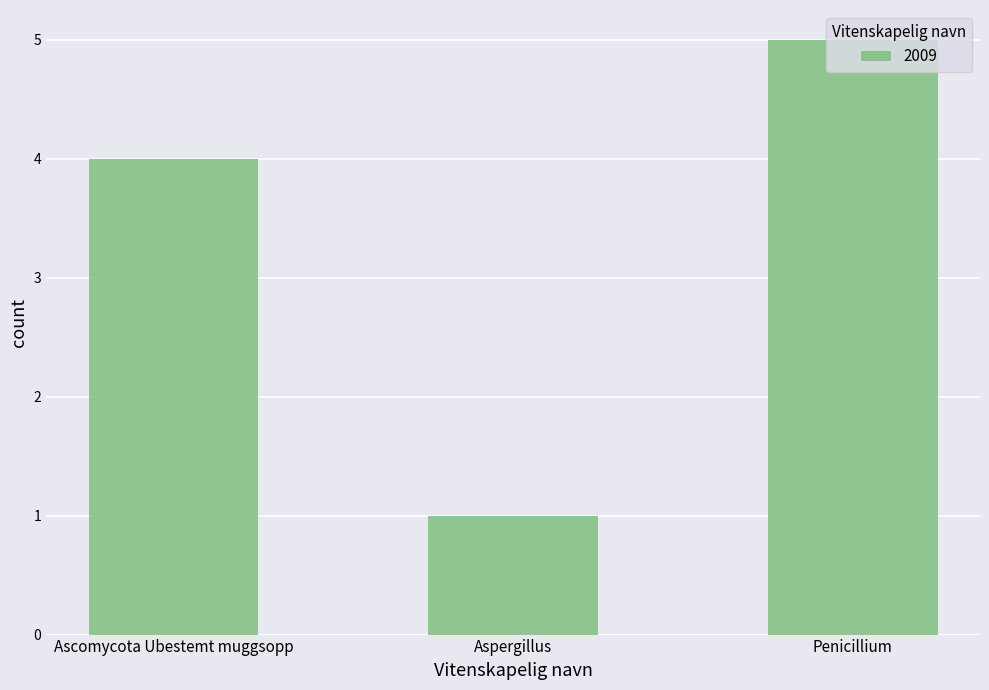

What is the maximum value shown in the chart?

5